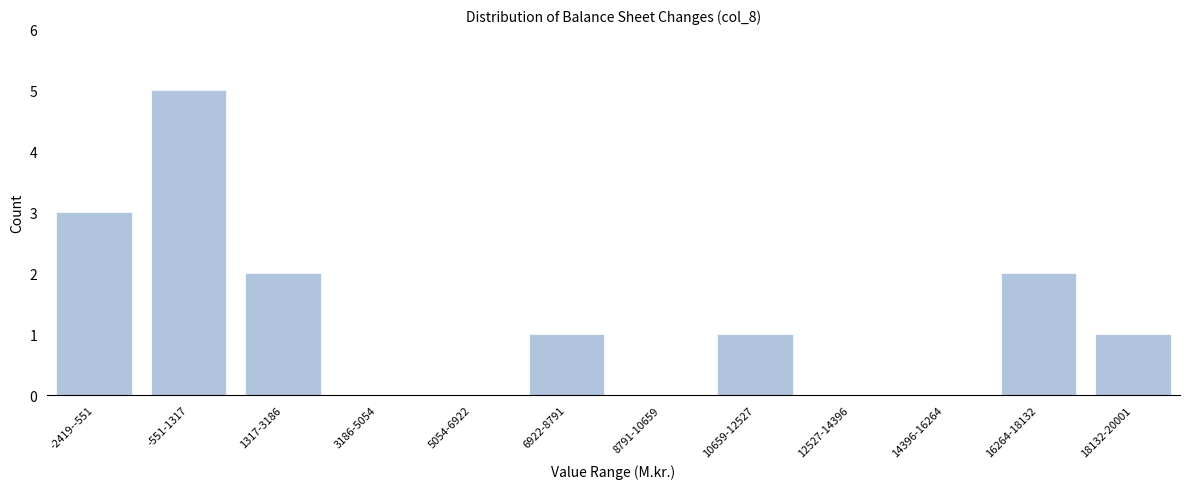

Reading right to left, transcribe all the data shown in this chart.

18132-20001=1	16264-18132=2	14396-16264=0	12527-14396=0	10659-12527=1	8791-10659=0	6922-8791=1	5054-6922=0	3186-5054=0	1317-3186=2	-551-1317=5	-2419--551=3